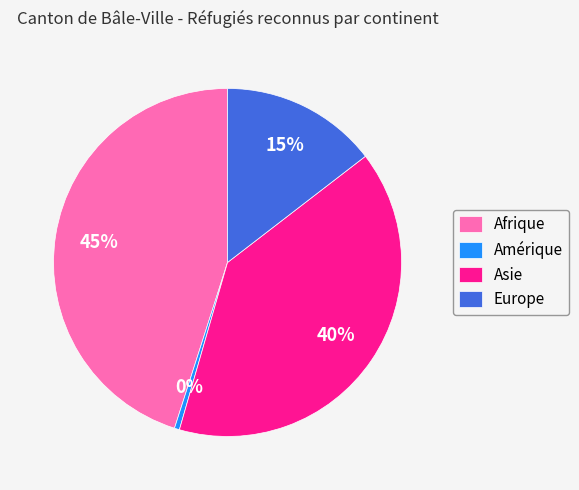

Which slice is the largest?

Afrique